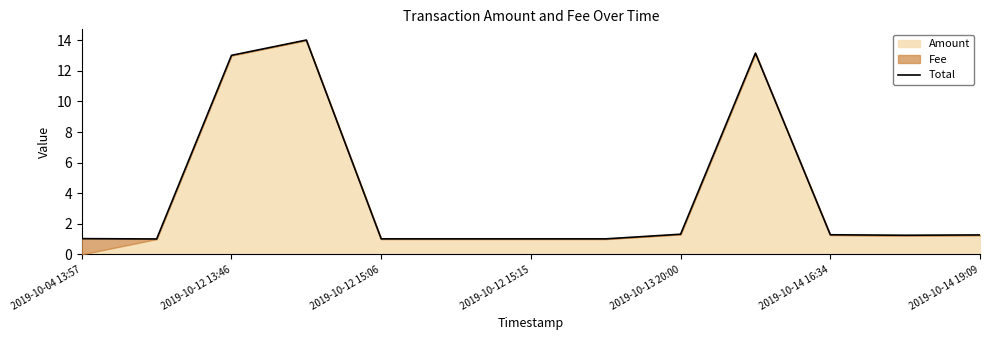

What position from the left is 2019-10-12 13:46?

3